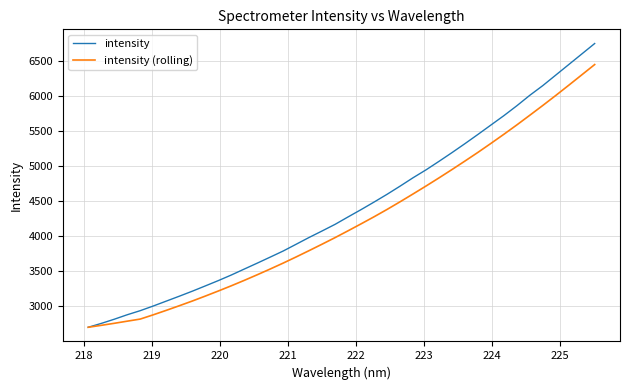

Rank the series by their average value, from highest to lowest.

intensity, intensity (rolling)